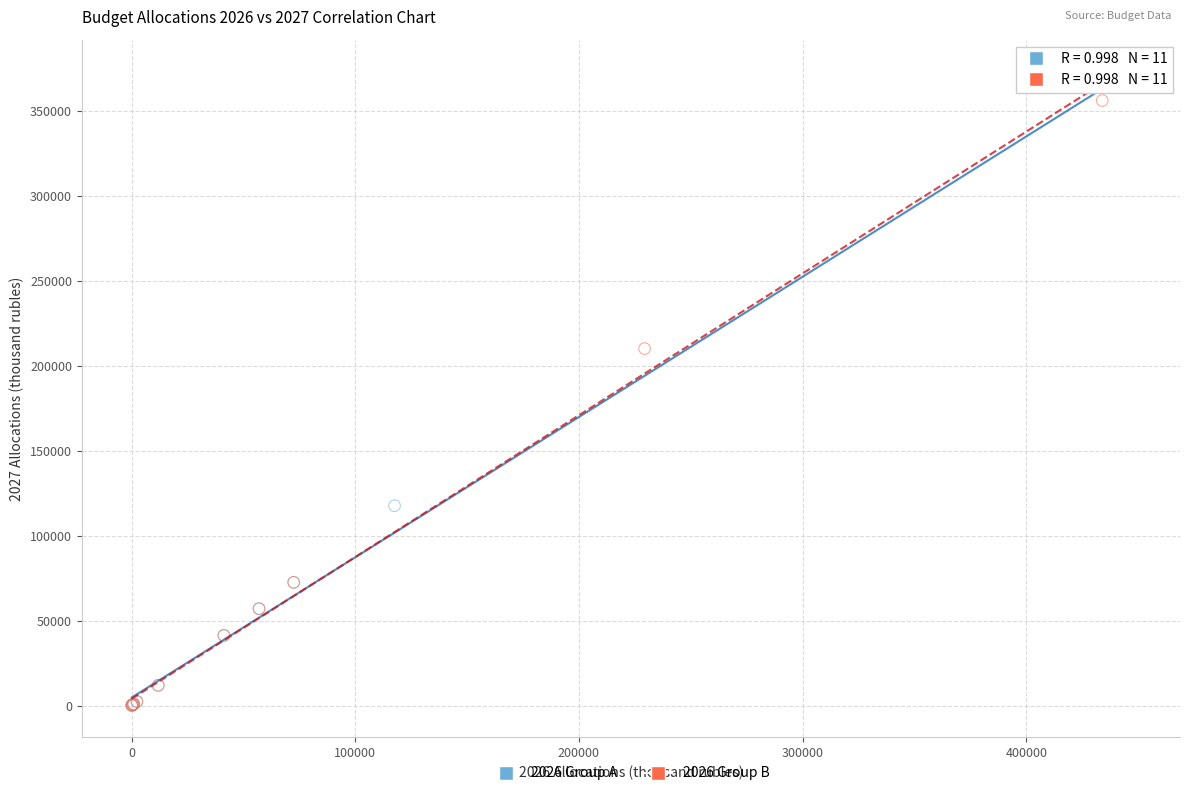

What are all the series names shown in the legend?

2026 Group A, 2026 Group B